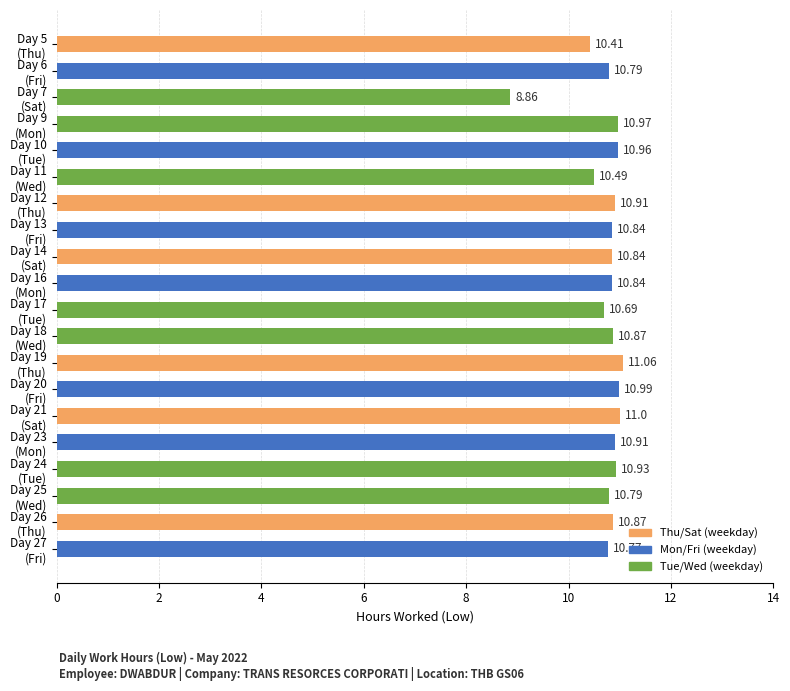

What is the sum of all values?

214.8